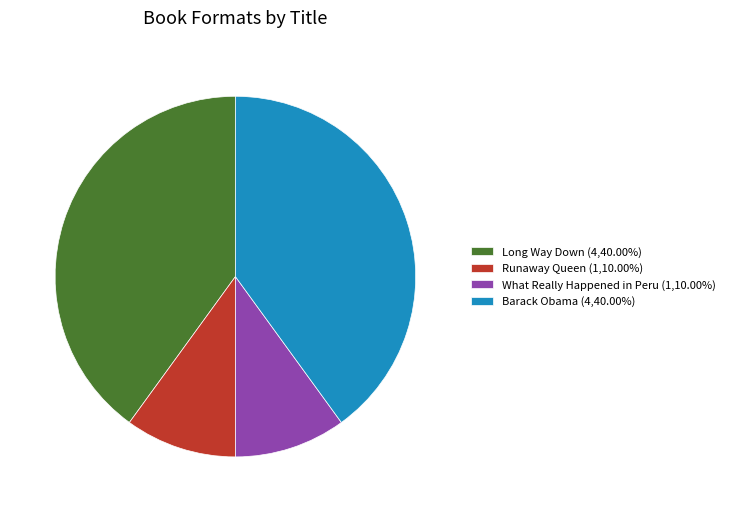

Approximately how many times larger is the value at What Really Happened in Peru (1,10.00%) compared to Runaway Queen (1,10.00%)?

1.0